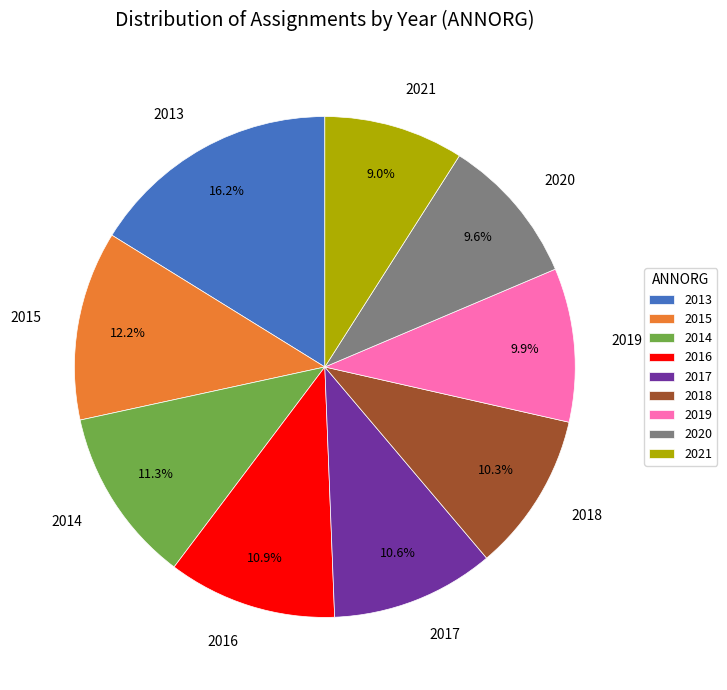

What percentage is NOT represented by 2015?

87.8%